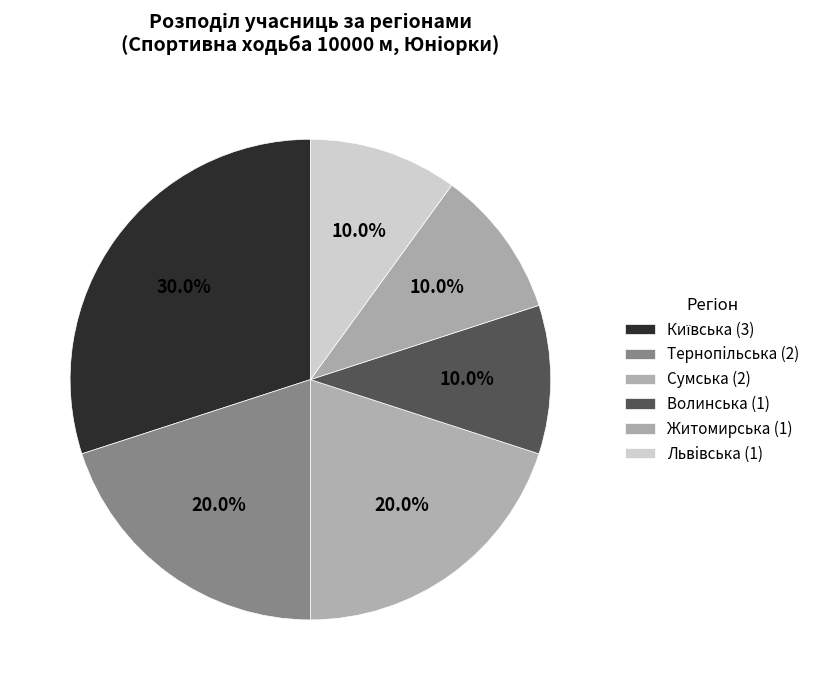

Is there any slice that represents more than half of the pie?

No